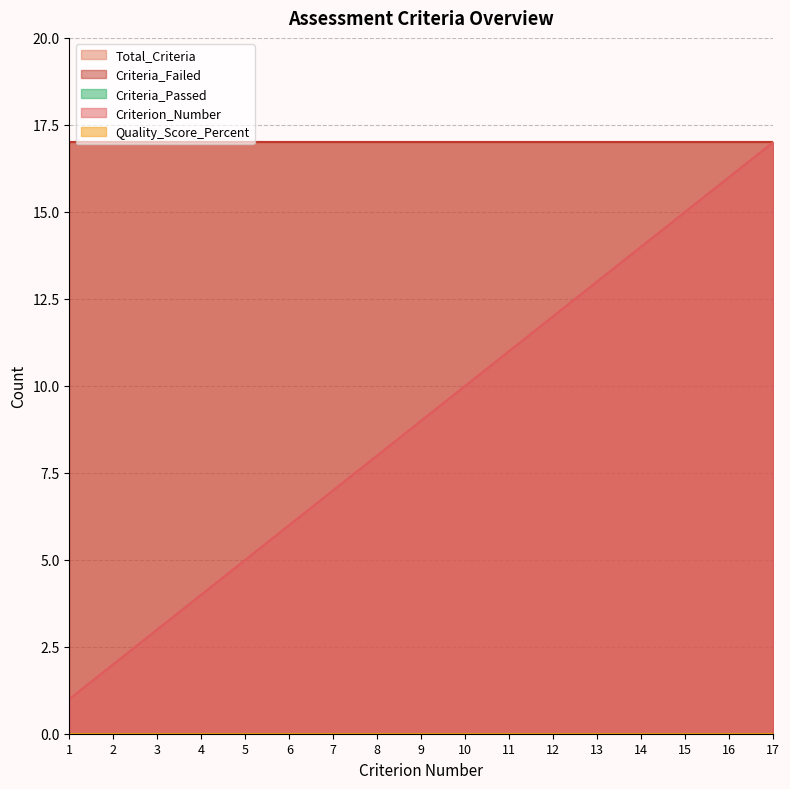

Reading right to left, transcribe all the data shown in this chart.

Criterion_Number: 17	16	15	14	13	12	11	10	9	8	7	6	5	4	3	2	1
Total_Criteria: 17	17	17	17	17	17	17	17	17	17	17	17	17	17	17	17	17
Criteria_Failed: 17	17	17	17	17	17	17	17	17	17	17	17	17	17	17	17	17
Criteria_Passed: 0	0	0	0	0	0	0	0	0	0	0	0	0	0	0	0	0
Quality_Score_Percent: 0	0	0	0	0	0	0	0	0	0	0	0	0	0	0	0	0